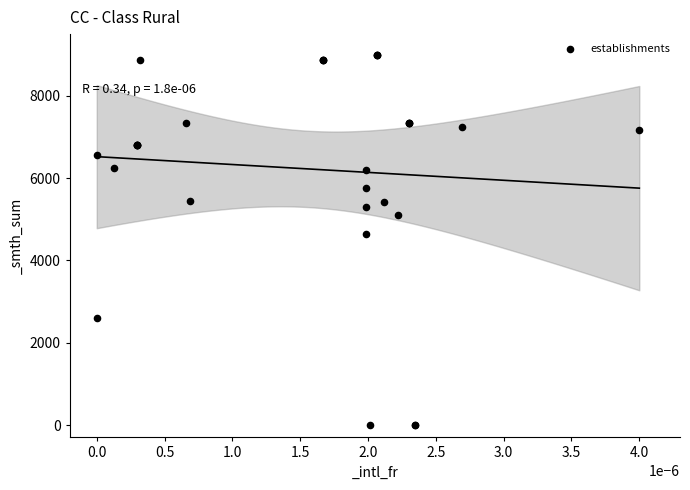

What Y value in the scatter plot is closest to 4500?

4633.0